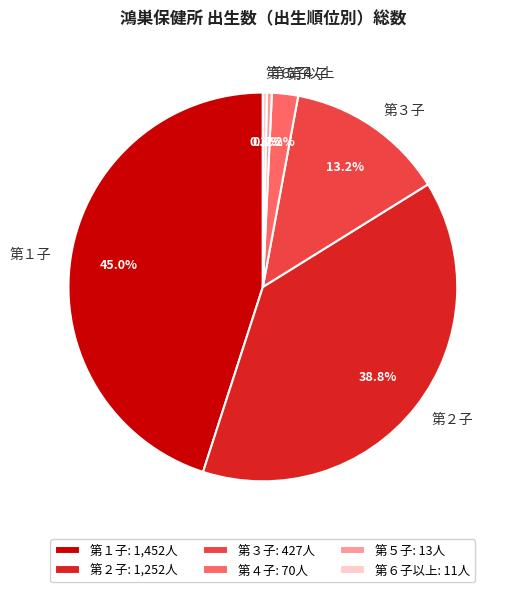

What is the largest slice in the pie chart?

第１子